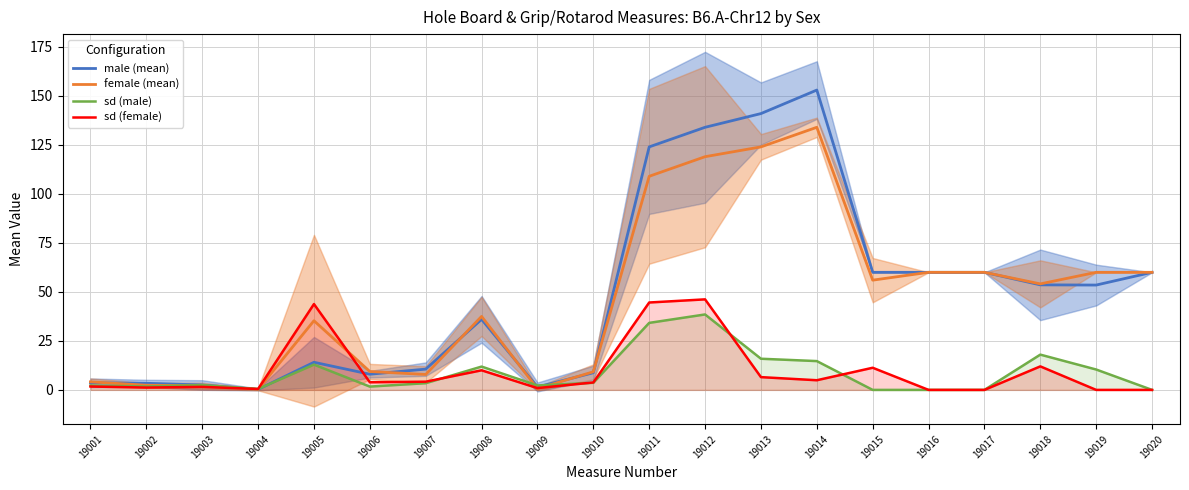

What is the difference between the second highest and second lowest values in the male (mean) series?

139.5